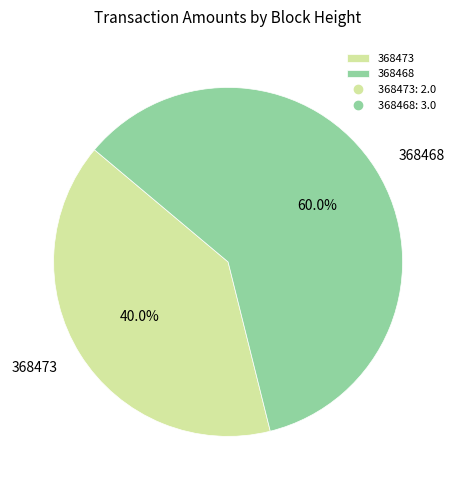

True or false: 368468 accounts for 52% of the total.

False